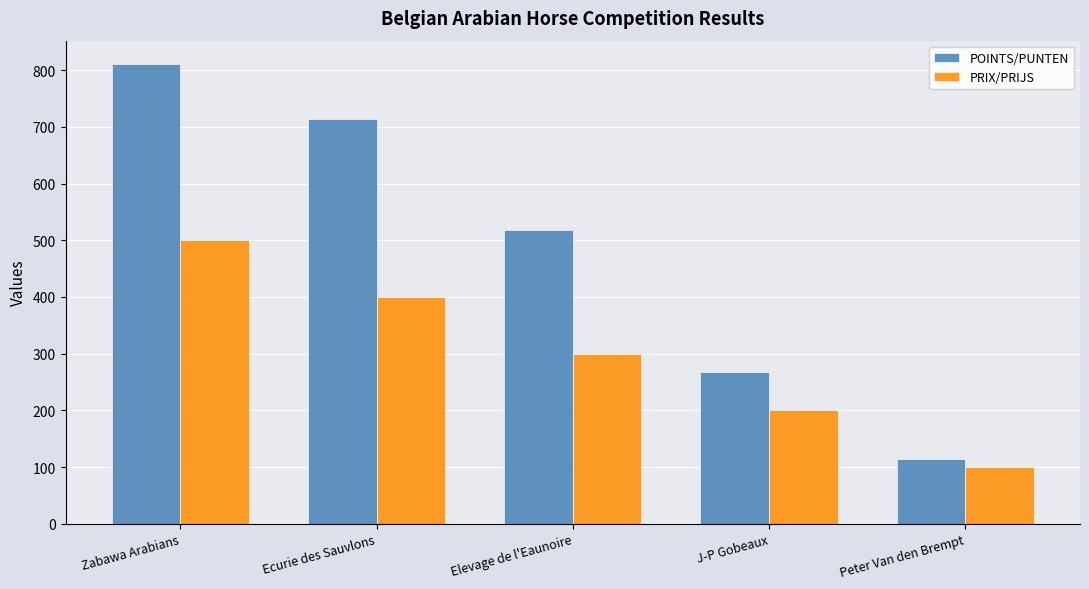

How many bars are there in each group?

2